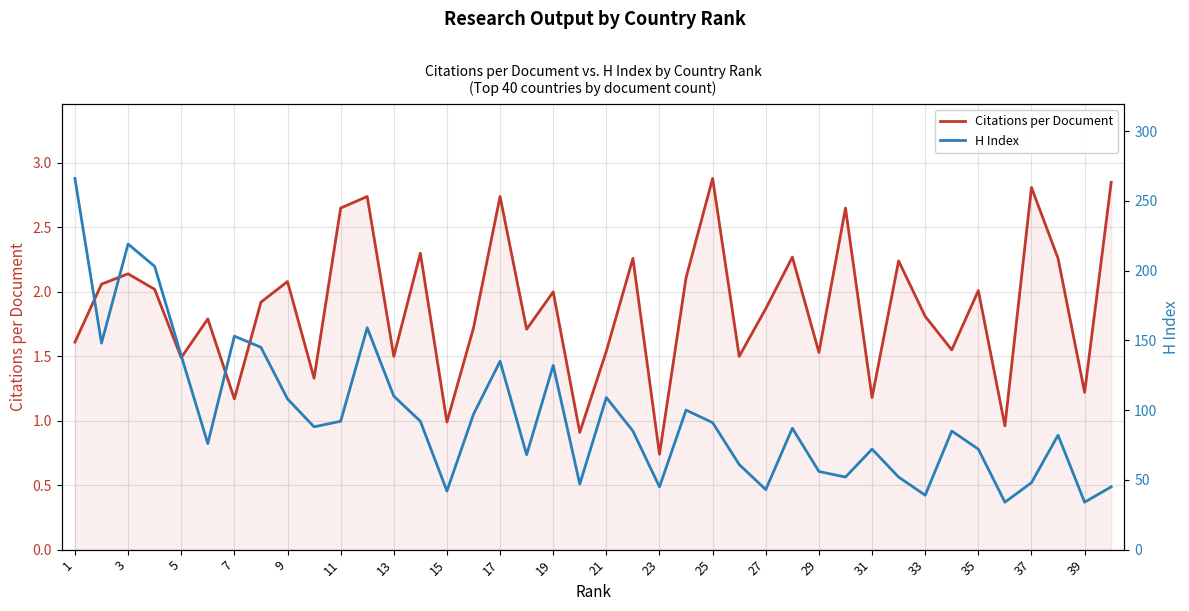

What is the difference between the second highest and minimum values in the Citations per Document series?

2.1